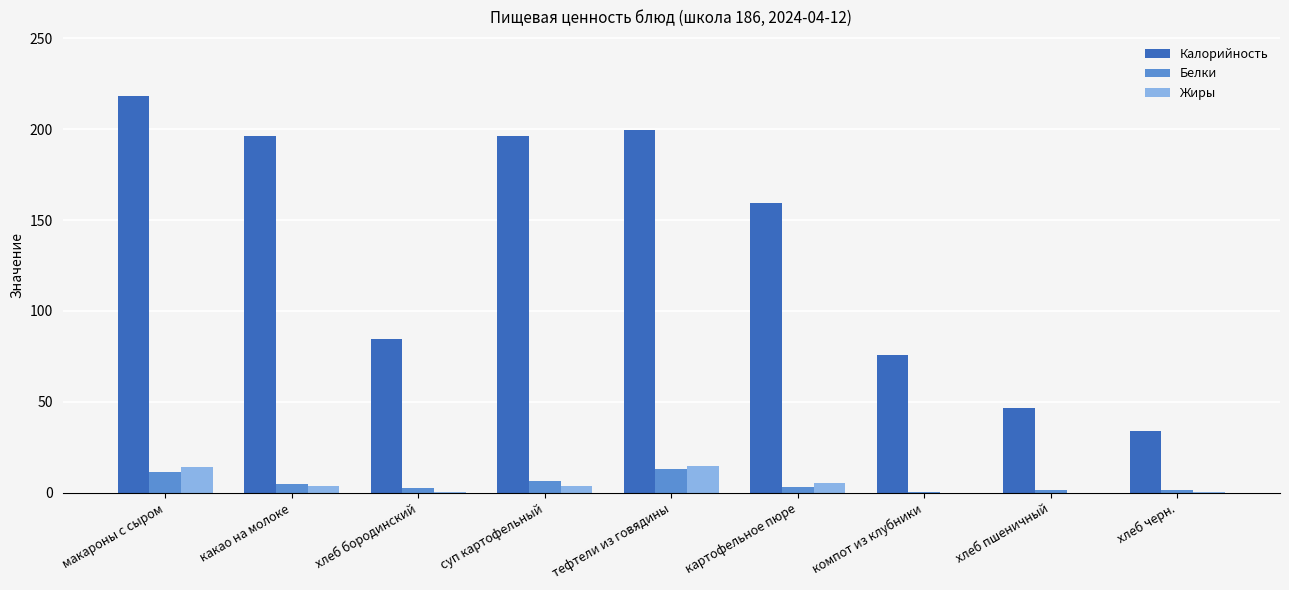

Which label corresponds to the largest value in the chart?

макароны с сыром